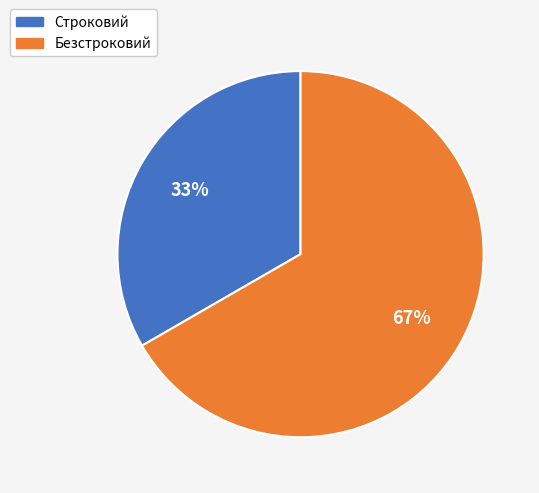

Is there any slice that represents more than half of the pie?

Yes